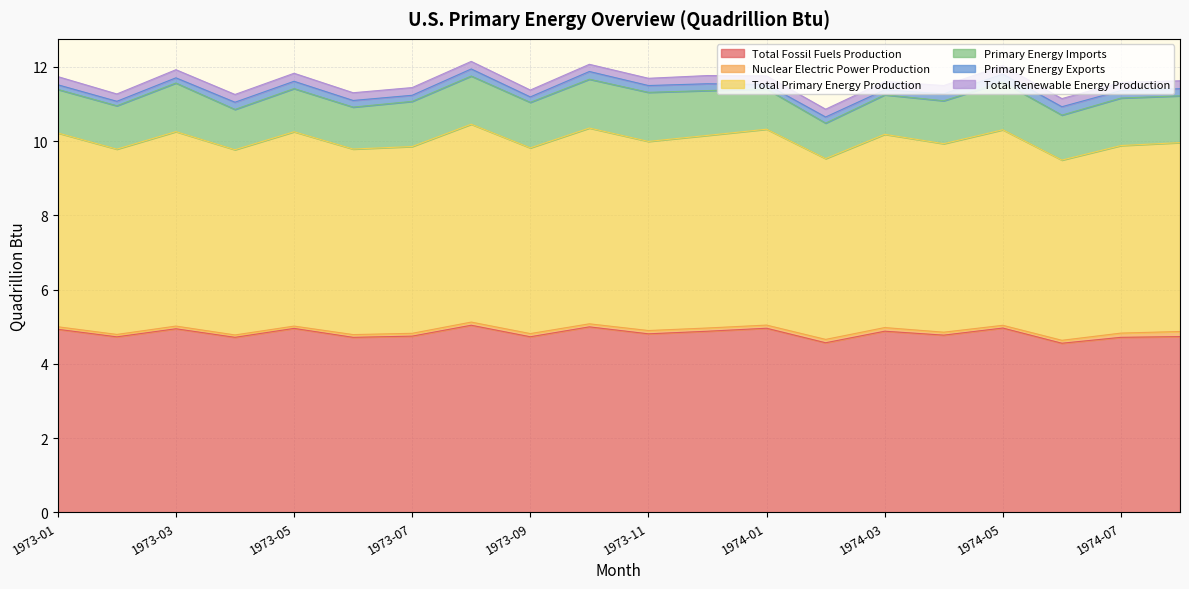

In Total Fossil Fuels Production, how many points are lower than both neighbors (excluding endpoints)?

8